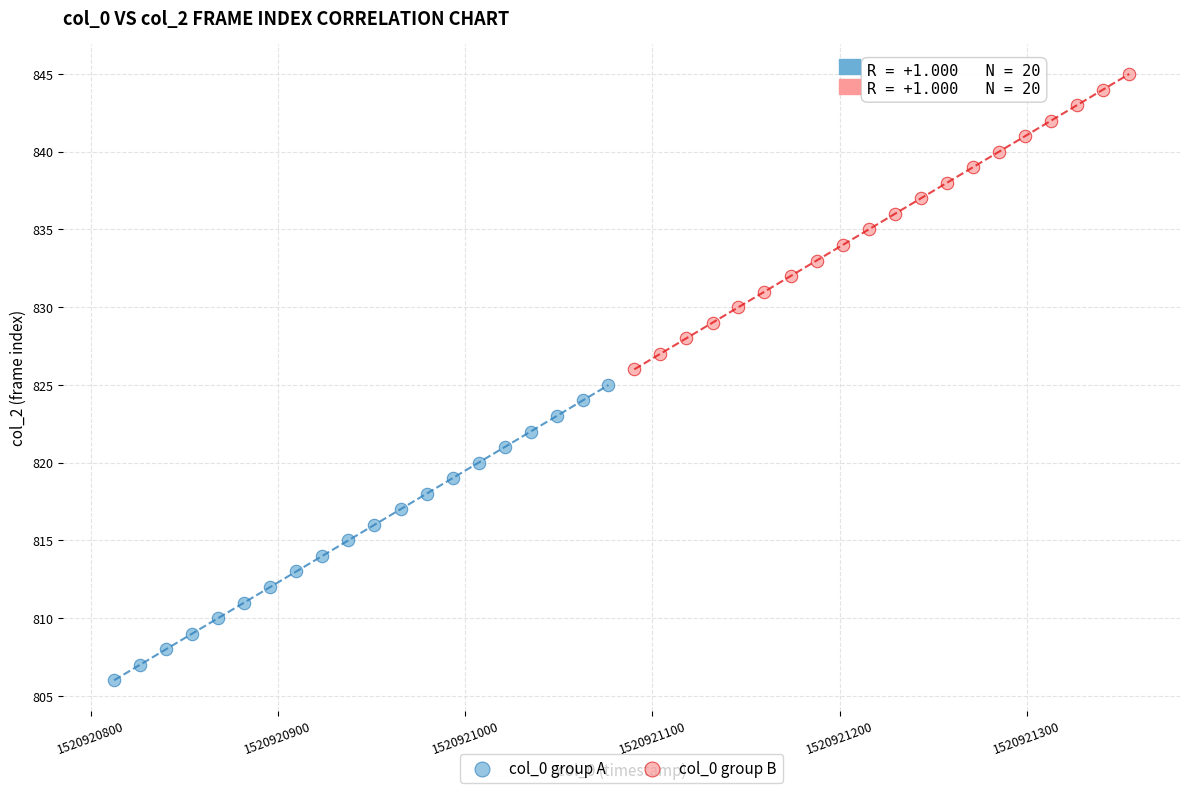

Which series contains the highest Y value?

col_0 group B